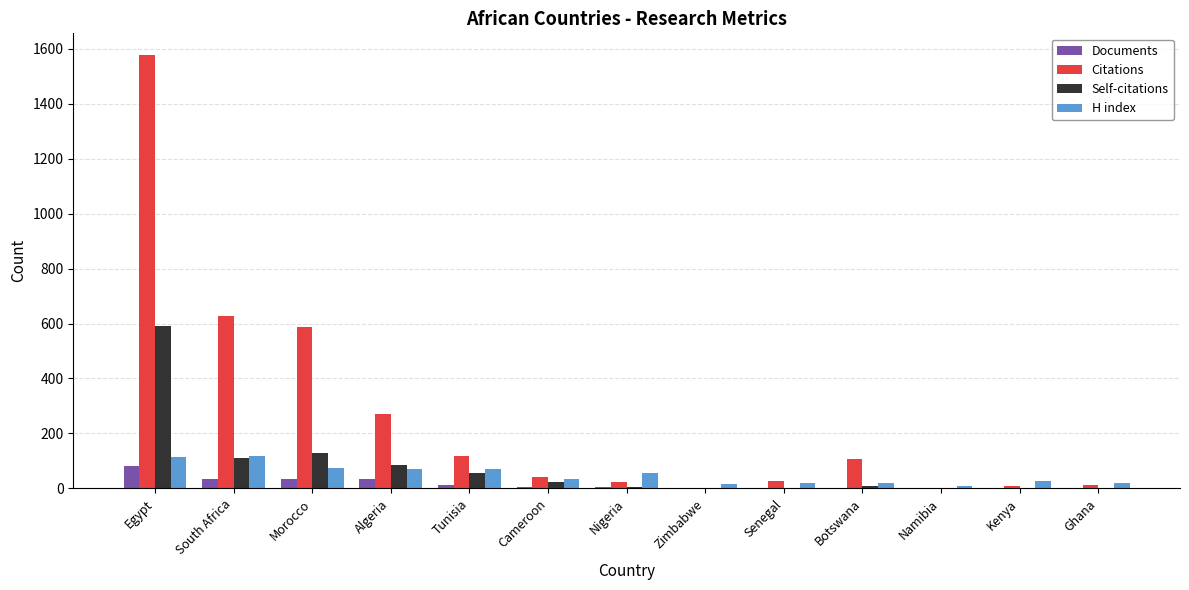

Count the number of data series in this chart.

4